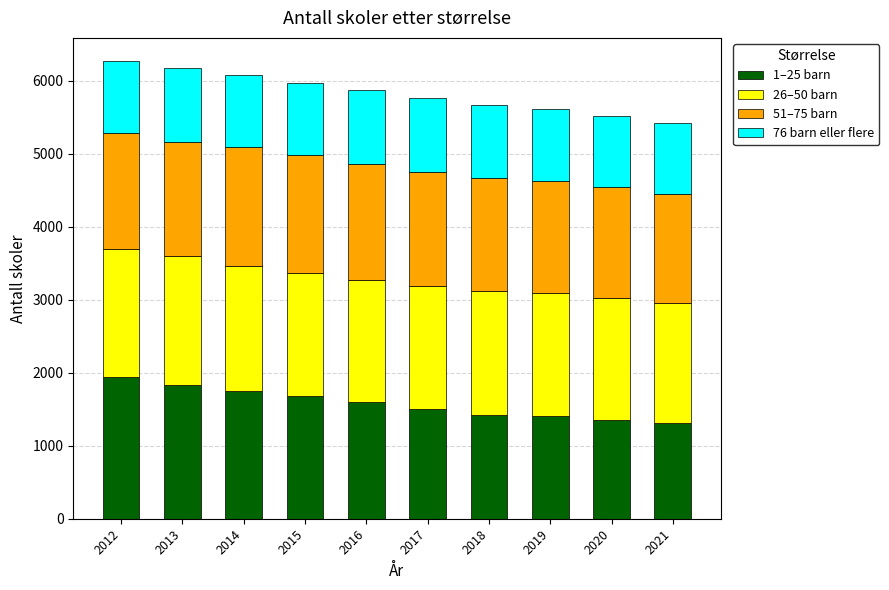

What are all the series names shown in the legend?

1–25 barn, 26–50 barn, 51–75 barn, 76 barn eller flere